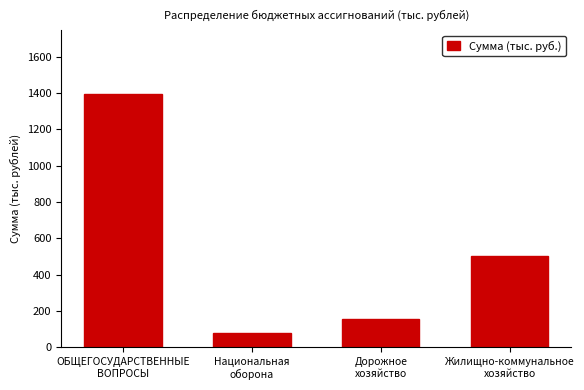

Where is the data nearest to the value 737?

Жилищно-коммунальное
хозяйство